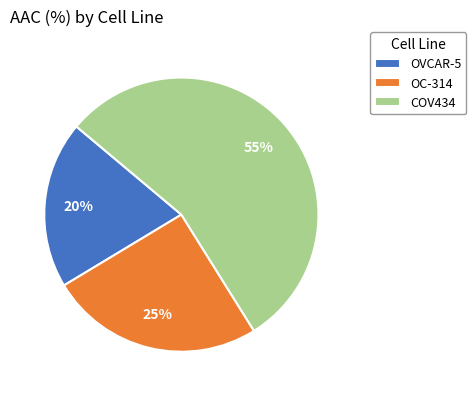

The OVCAR-5 slice represents 6% of the pie. True or false?

False